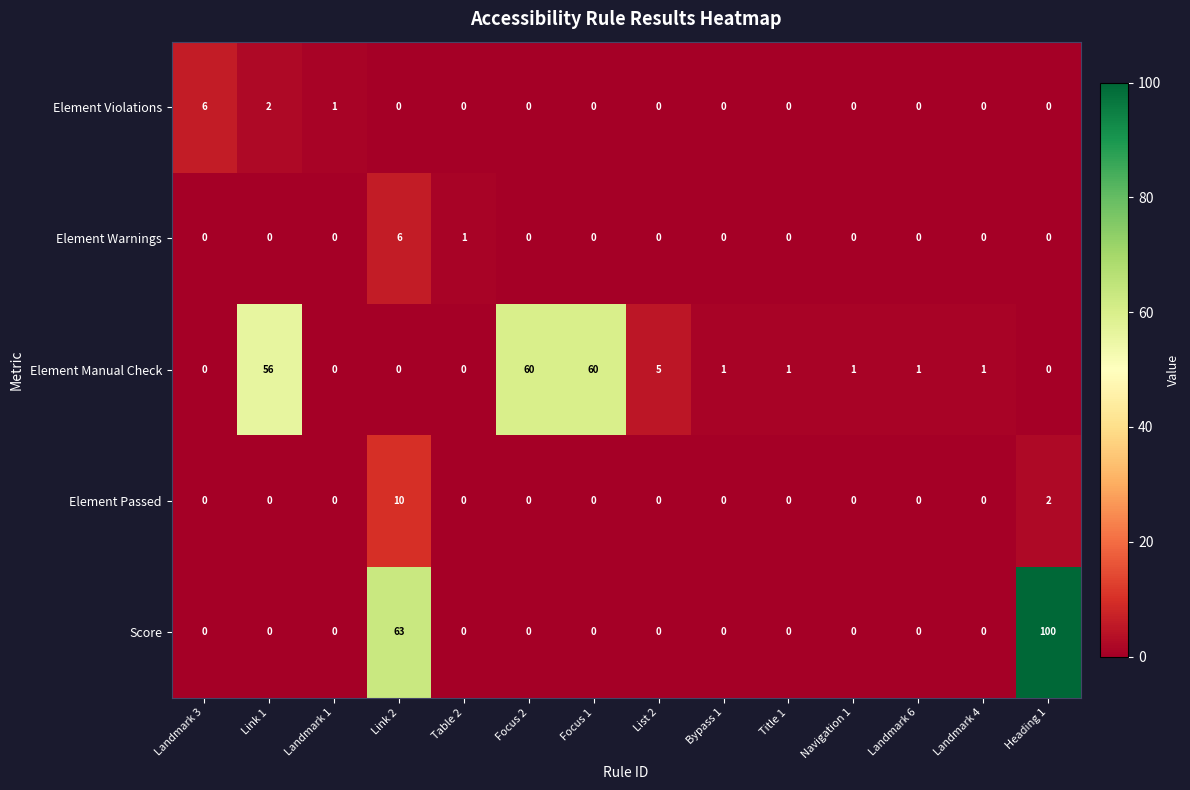

How many values in the Element Passed series exceed 0?

2